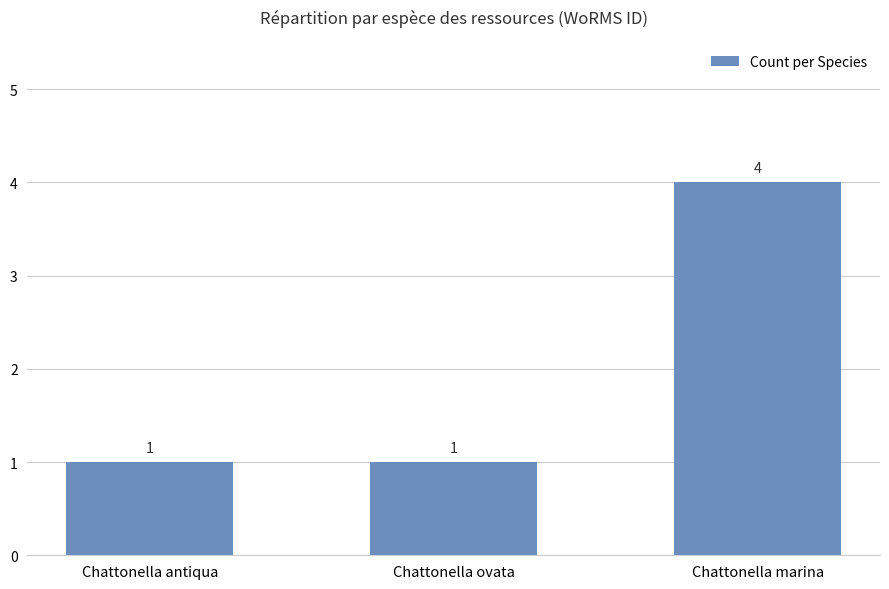

What is the sum of the values at Chattonella antiqua and Chattonella ovata?

2